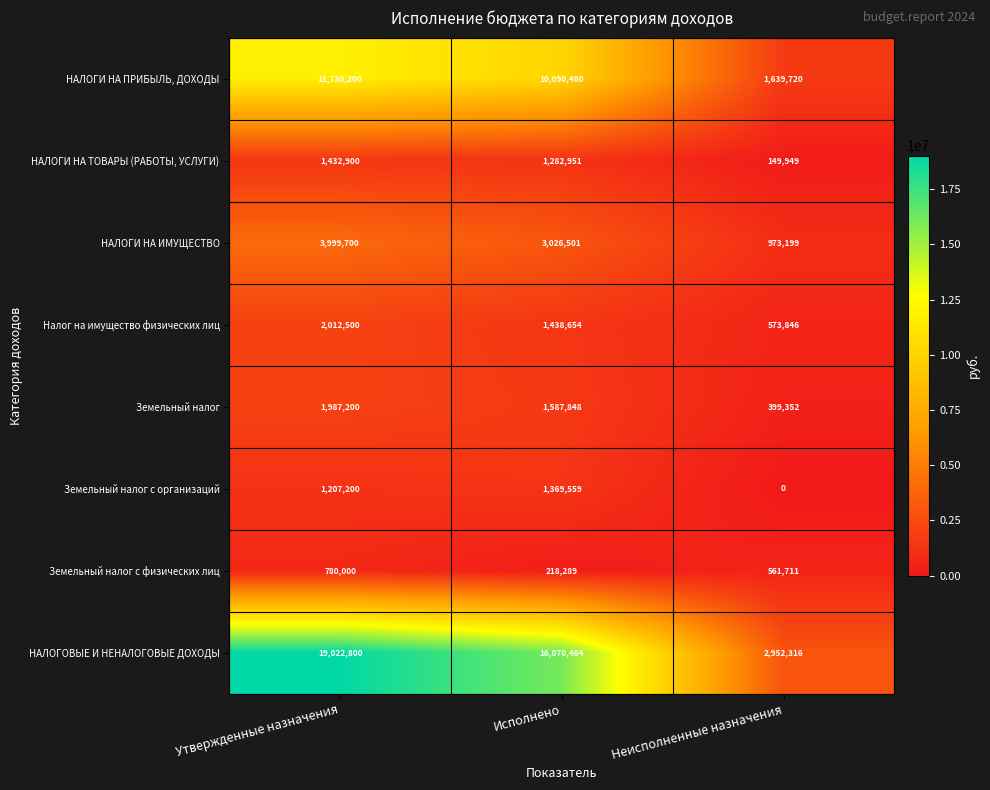

Rank the series by their maximum value, from lowest to highest.

Земельный налог с физических лиц, Земельный налог с организаций, НАЛОГИ НА ТОВАРЫ (РАБОТЫ, УСЛУГИ), Земельный налог, Налог на имущество физических лиц, НАЛОГИ НА ИМУЩЕСТВО, НАЛОГИ НА ПРИБЫЛЬ, ДОХОДЫ, НАЛОГОВЫЕ И НЕНАЛОГОВЫЕ ДОХОДЫ